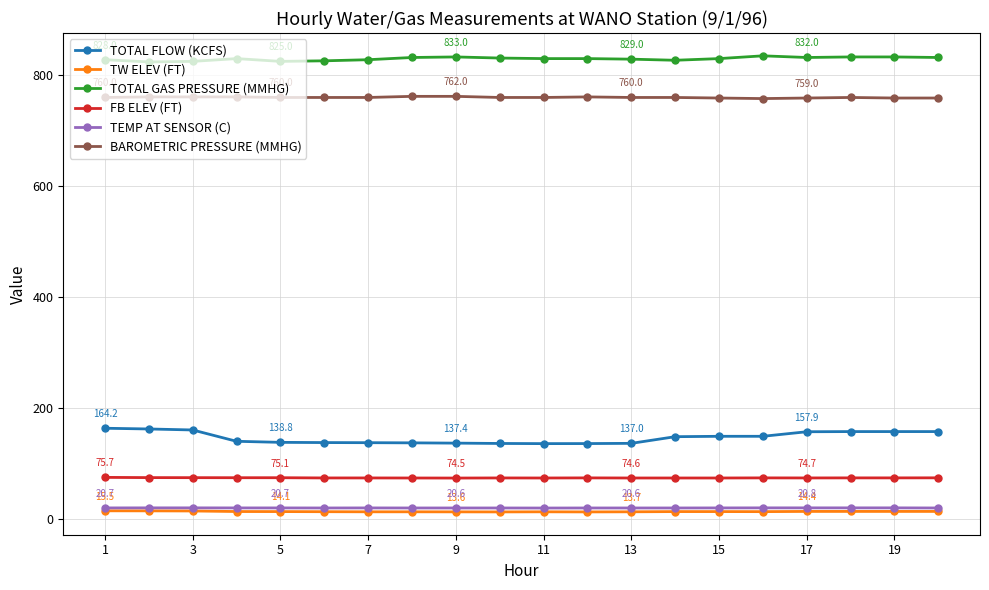

Does the chart have visible grid lines?

Yes